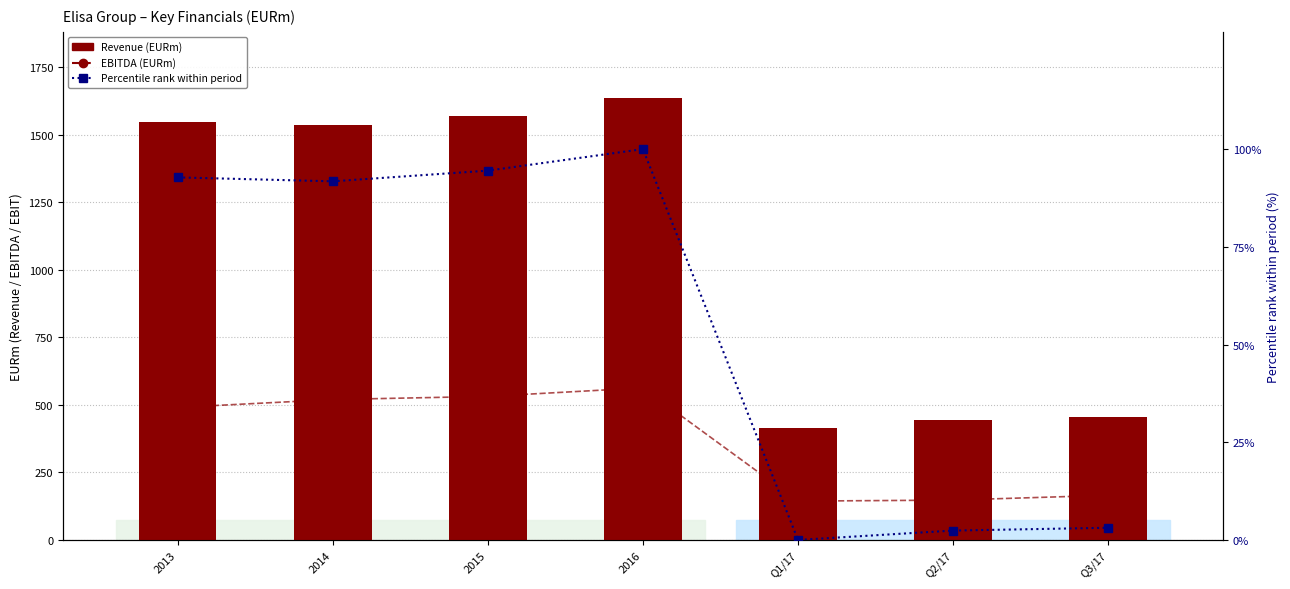

What is the total value across all series at Q1/17?

559.6